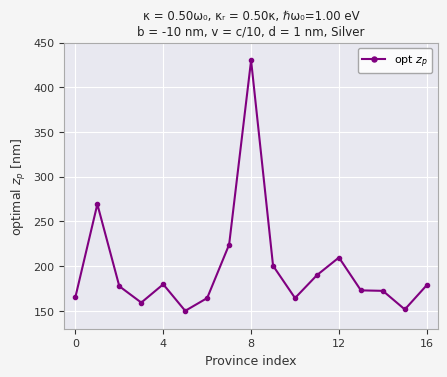

What is the difference between the maximum and minimum values?

280.0